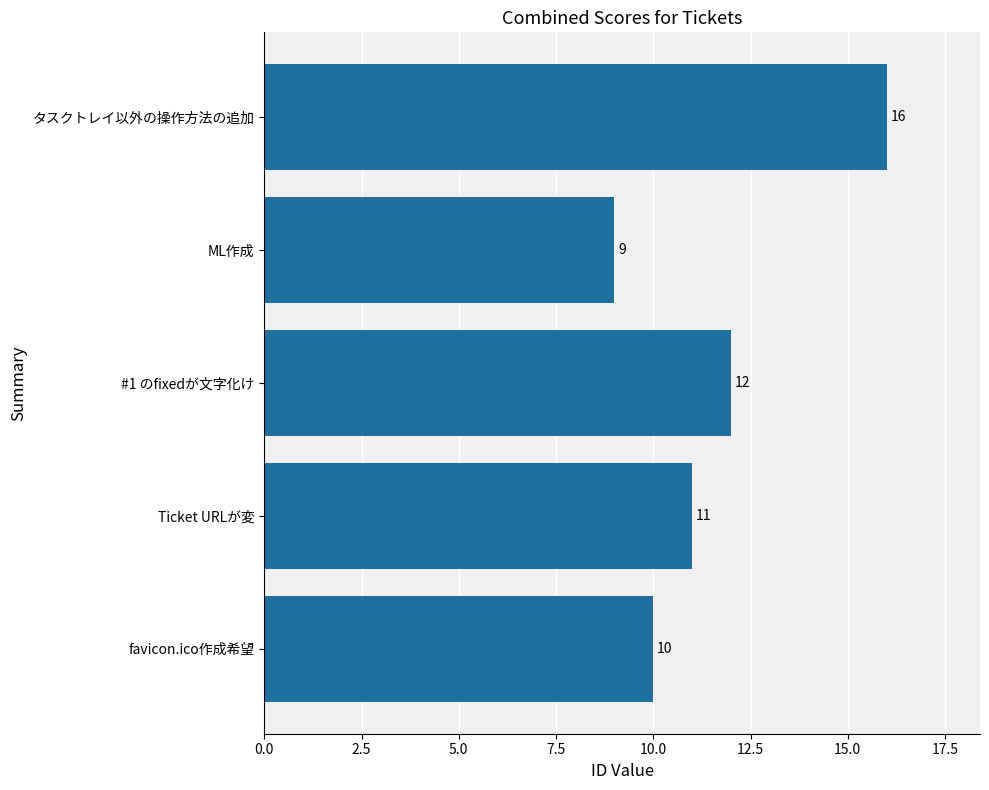

List the labels in order of value, smallest first.

ML作成, favicon.ico作成希望, Ticket URLが変, #1 のfixedが文字化け, タスクトレイ以外の操作方法の追加